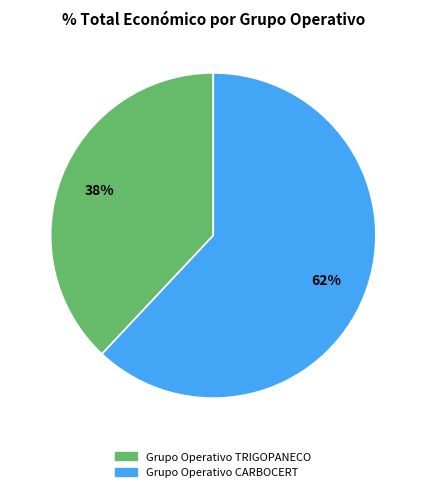

Which slice represents more than half of the pie?

Grupo Operativo CARBOCERT